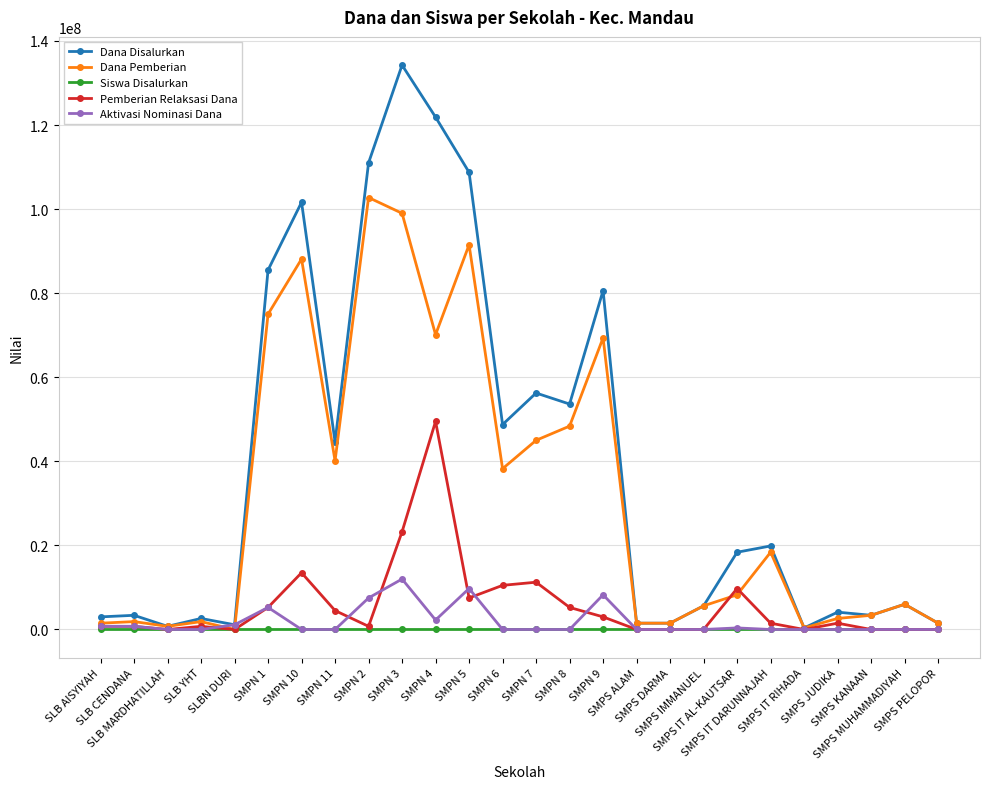

What is the sum of all Dana Pemberian values?

822750000